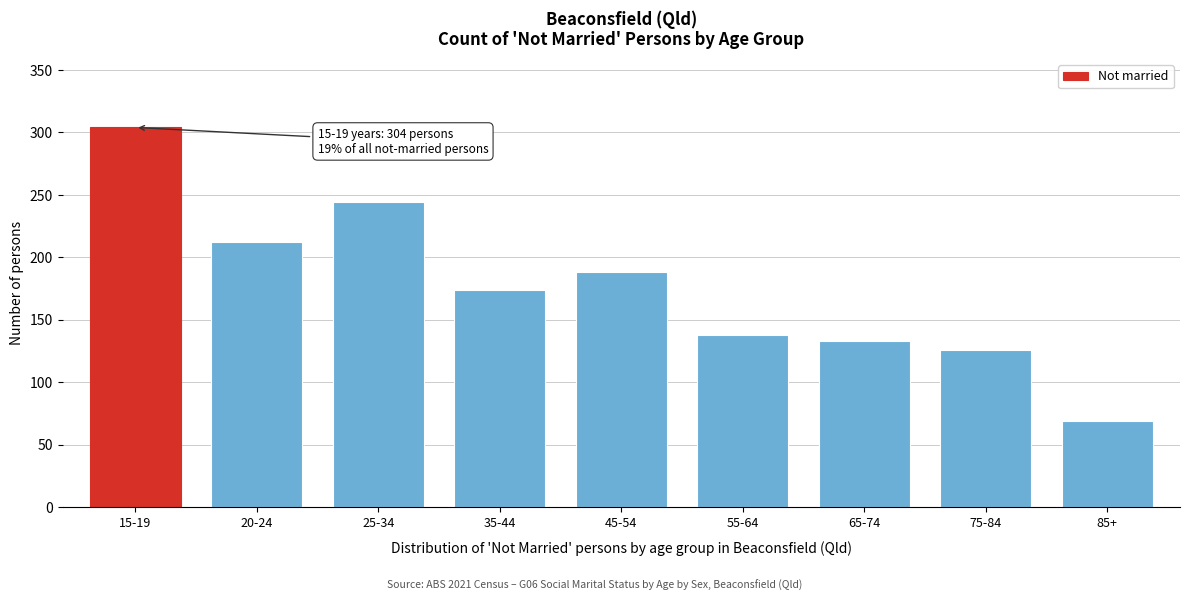

Reading left to right, extract all data points from this chart.

15-19=304	20-24=212	25-34=244	35-44=174	45-54=188	55-64=138	65-74=133	75-84=126	85+=69